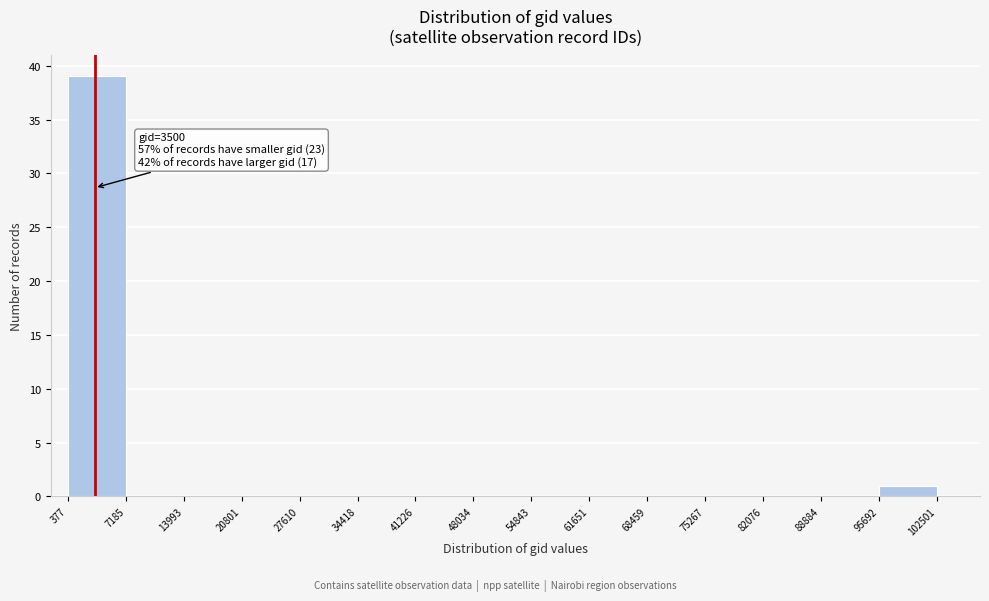

Which range on the x-axis has the tallest bar?

377 to 7185